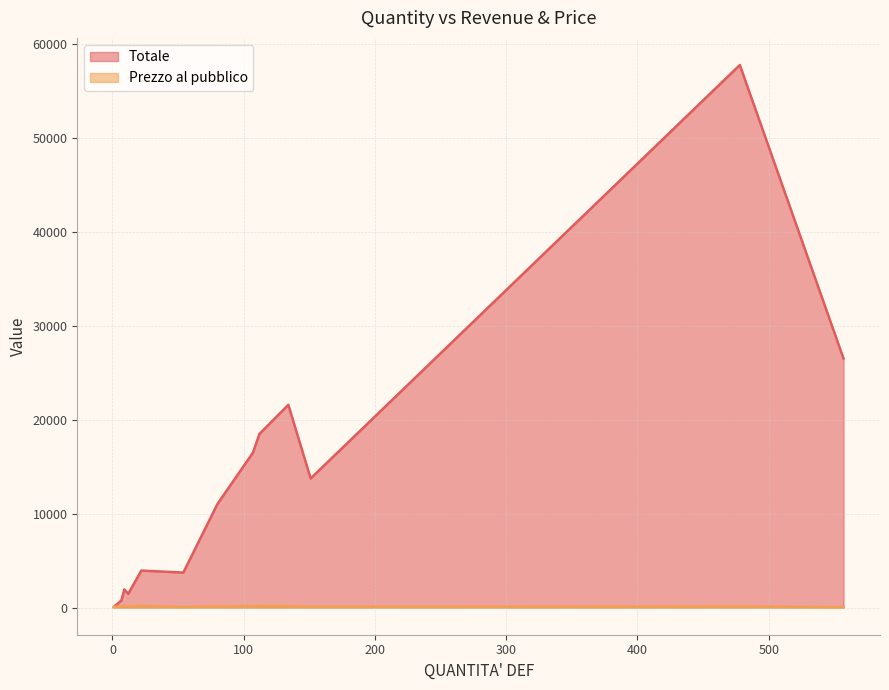

List the labels in order of Totale value, smallest first.

1, 1, 7, 7, 12, 9, 54, 22, 80, 151, 107, 112, 134, 557, 478